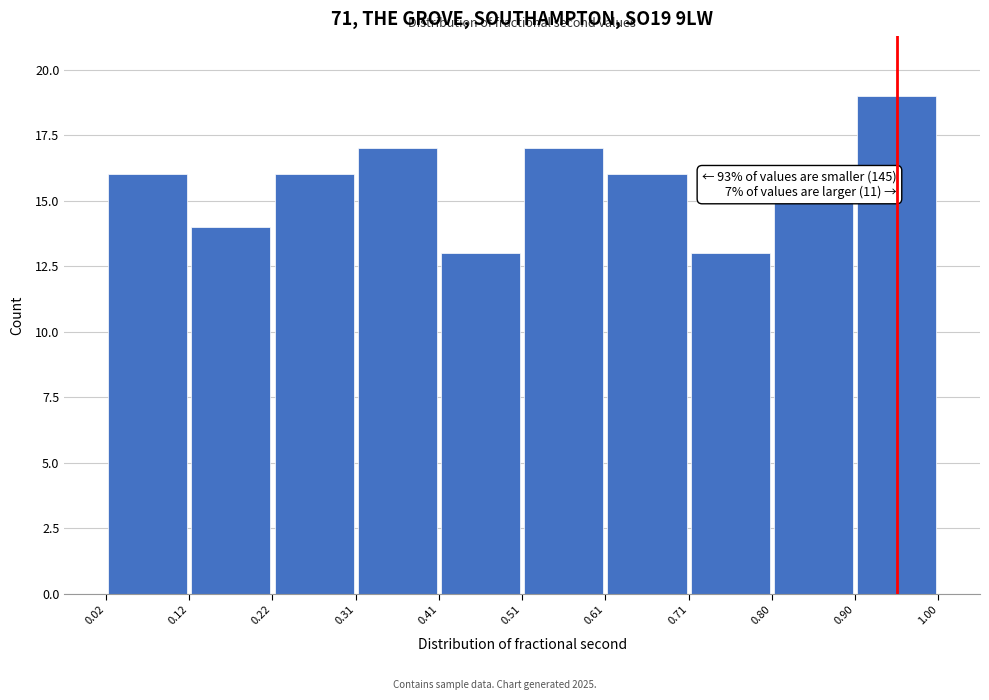

Over which range of the x-axis is the bar tallest?

0.90 to 1.00